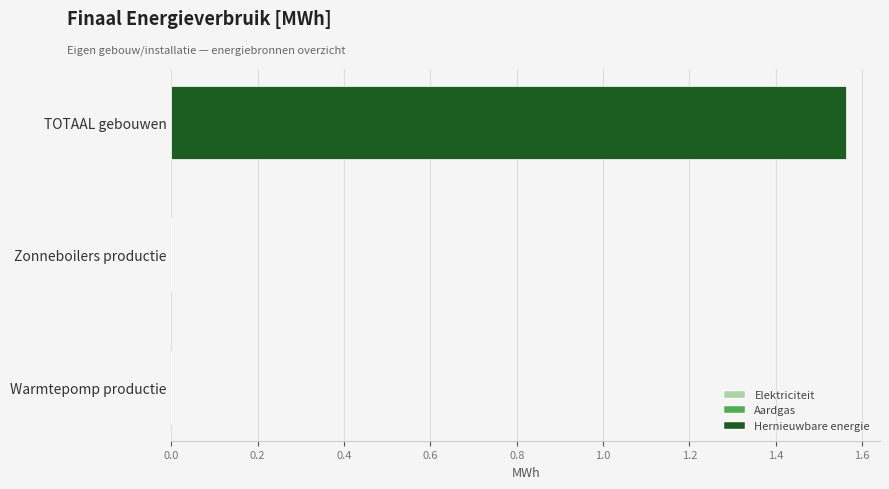

The value at Zonneboilers productie is -0.5. True or false?

False